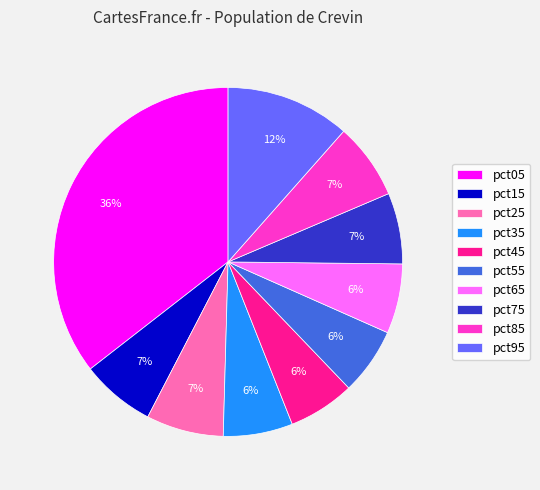

Combined, do pct35 and pct05 account for over 50%?

No